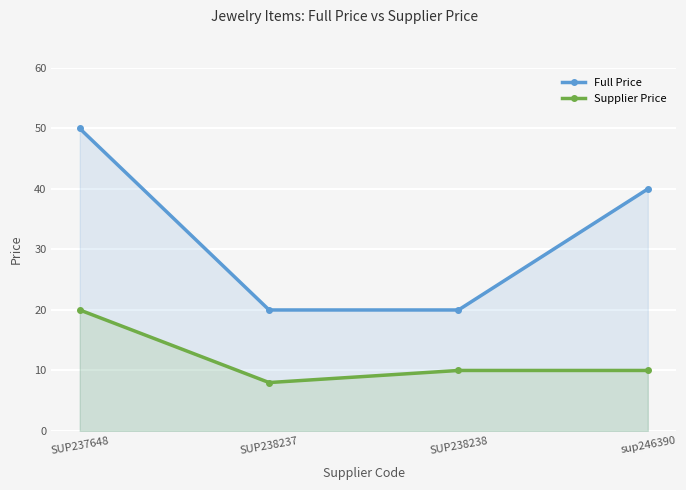

What is the sum of all Full Price values?

130